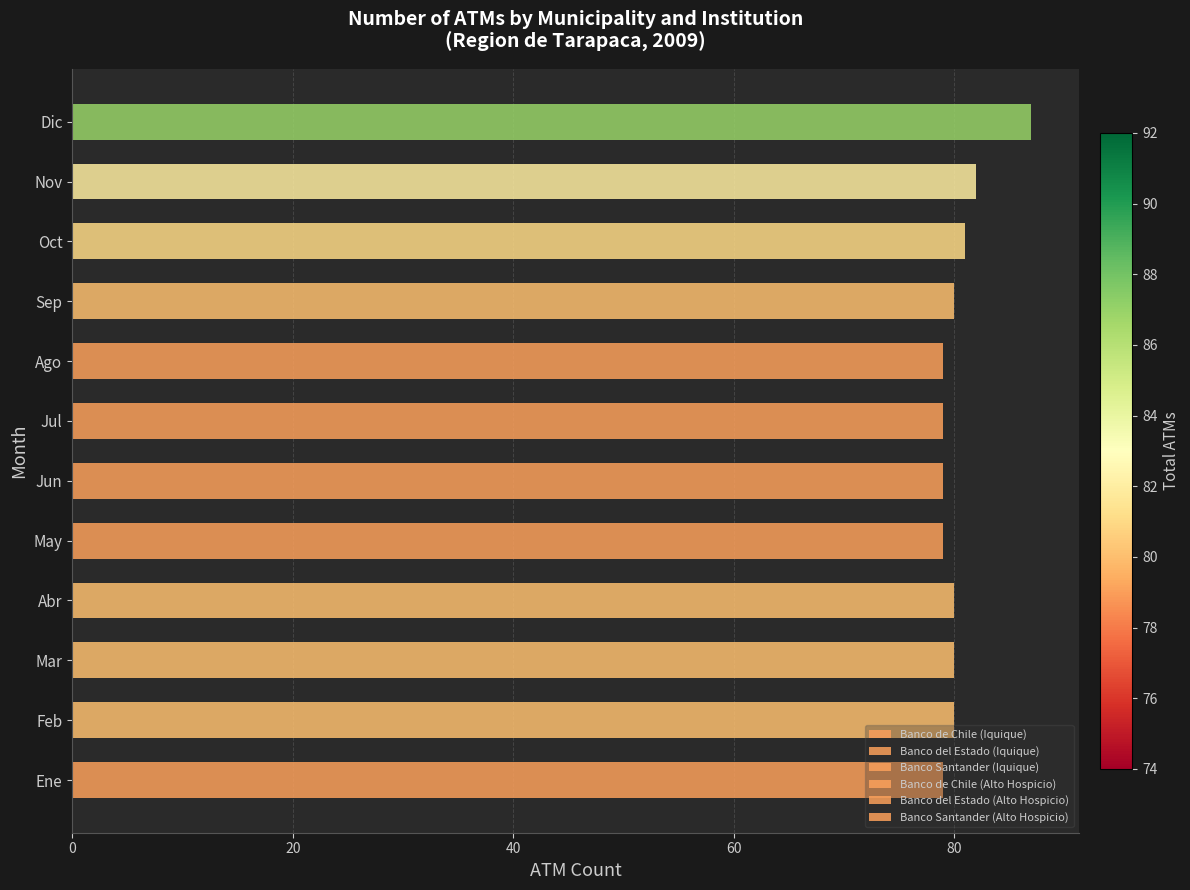

Count the number of data series in this chart.

6